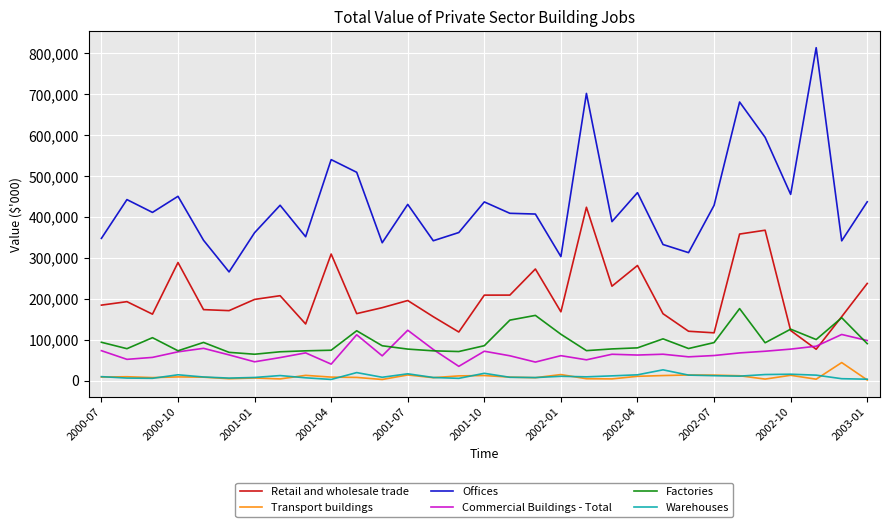

Which series has the widest spread of values?

Offices